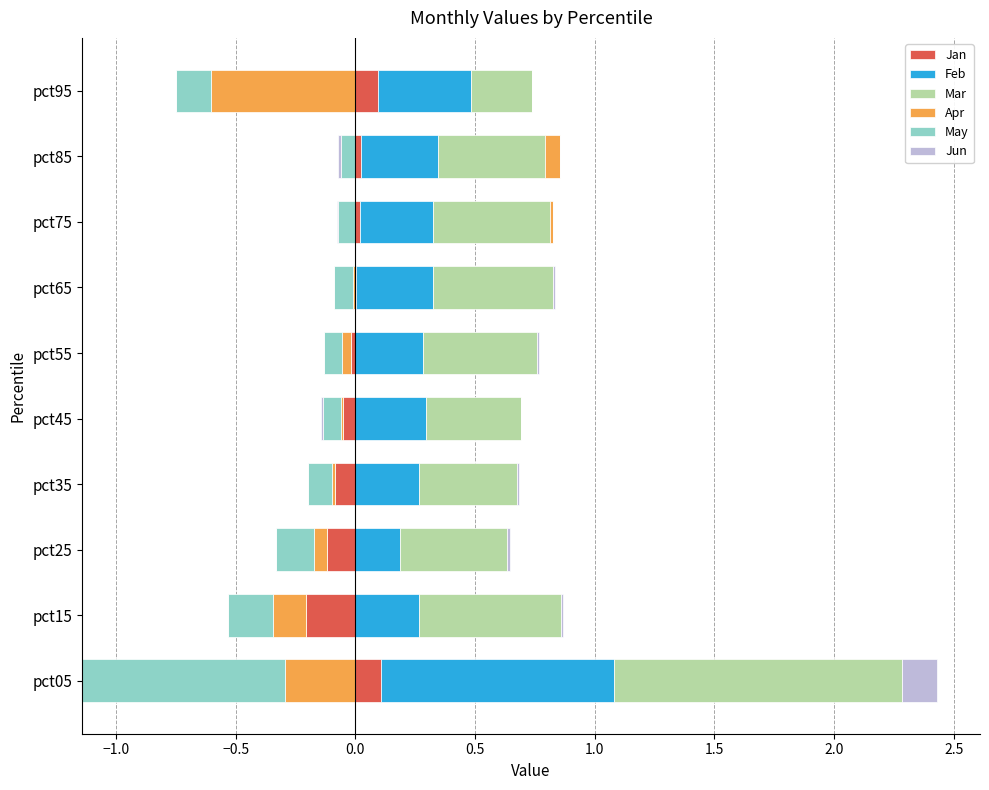

Which series has the largest range (max minus min)?

Mar